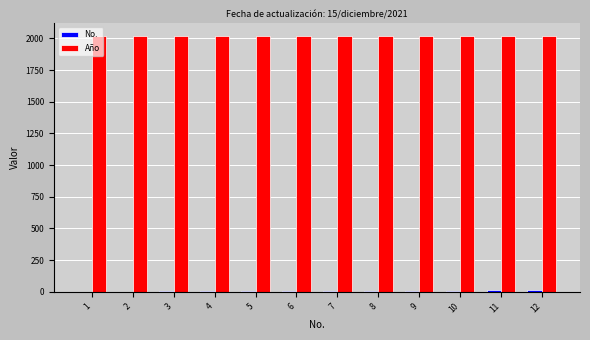

The value of Año at 8 is 743. True or false?

False